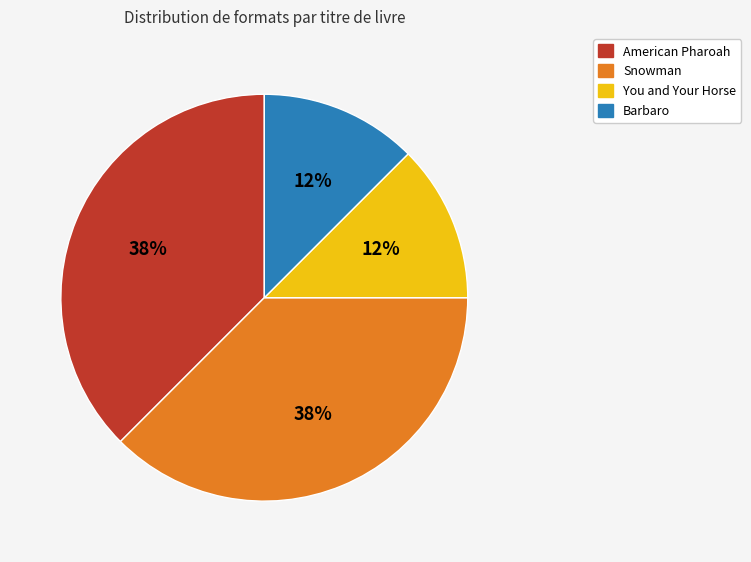

Is it true that Barbaro is 6% of the pie?

False